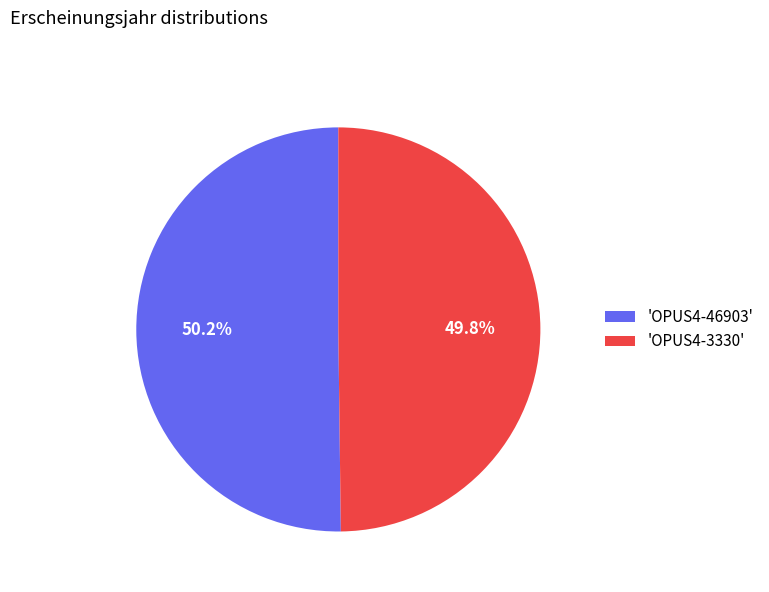

What percentage is NOT represented by 'OPUS4-46903'?

49.8%